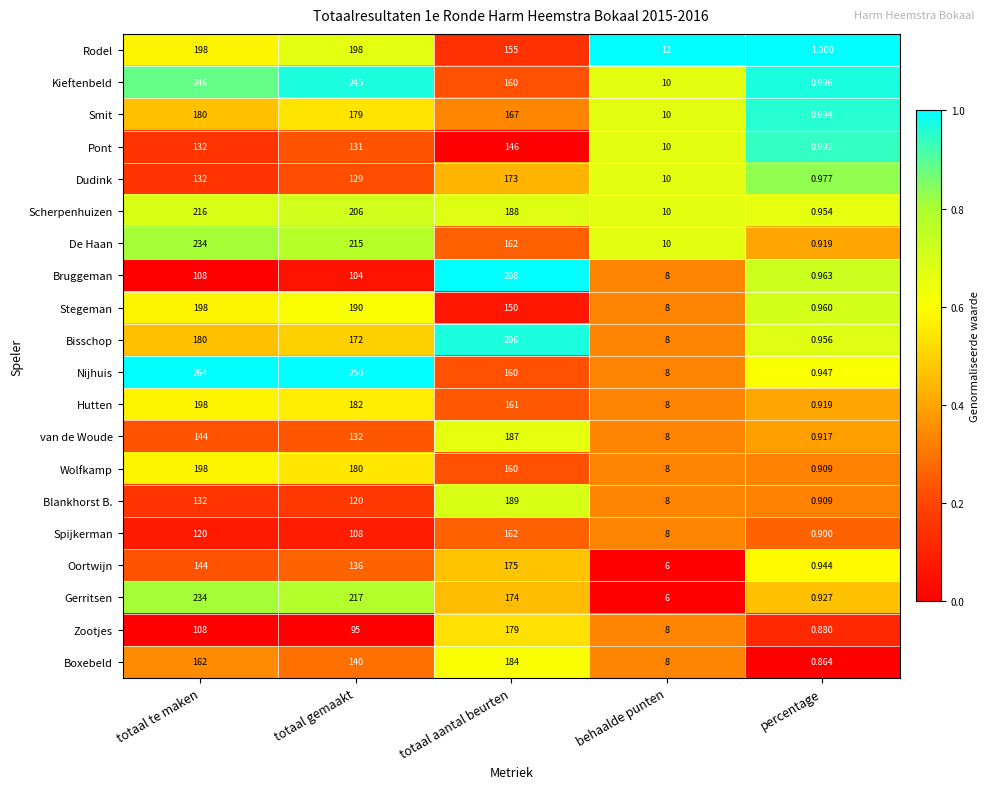

Which series has the largest range (max minus min)?

Nijhuis